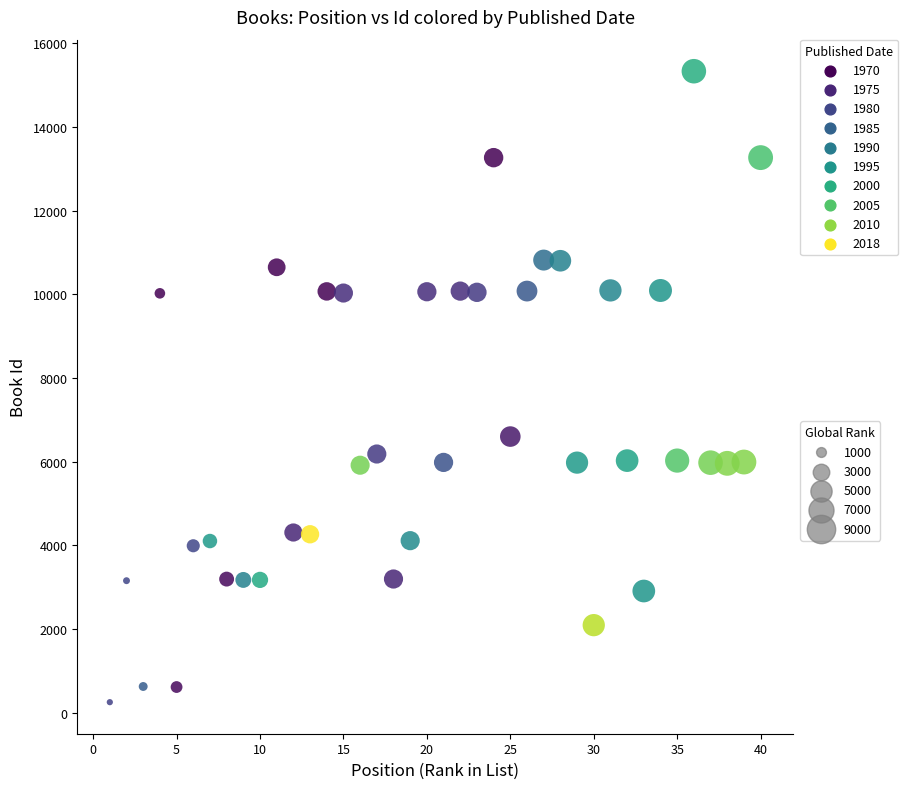

What is the range of X values (max minus min)?

39